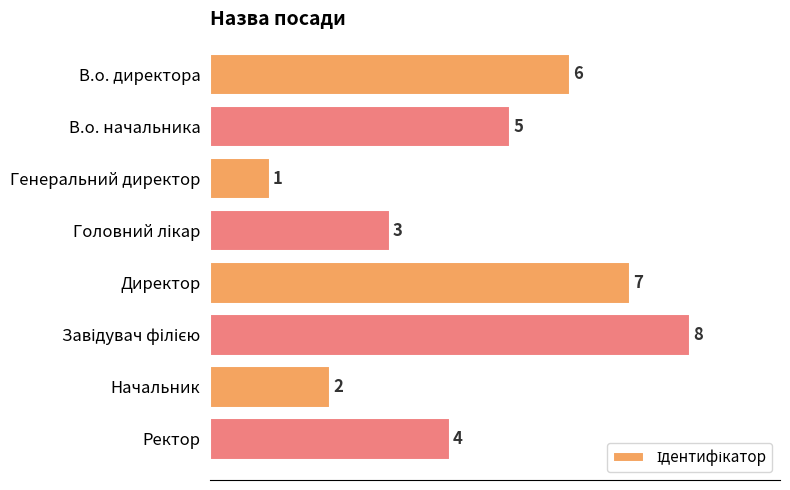

How many categories are shown in the chart?

8